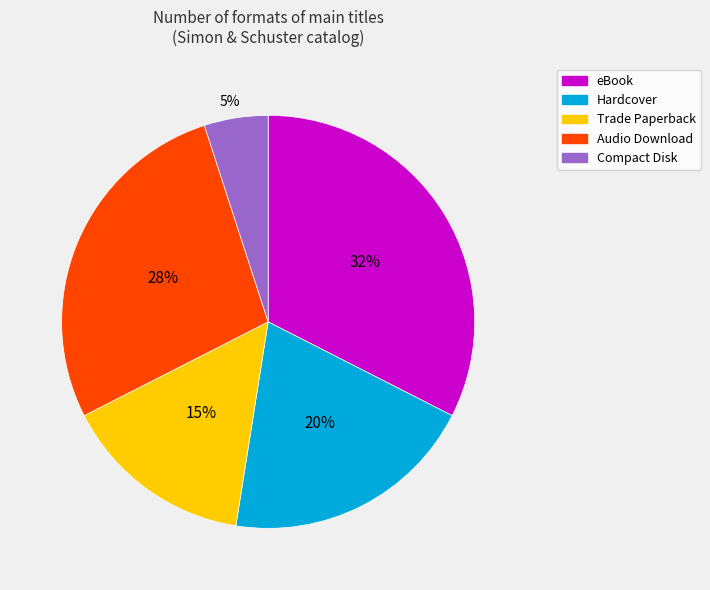

Combined, do Compact Disk and eBook account for over 50%?

No